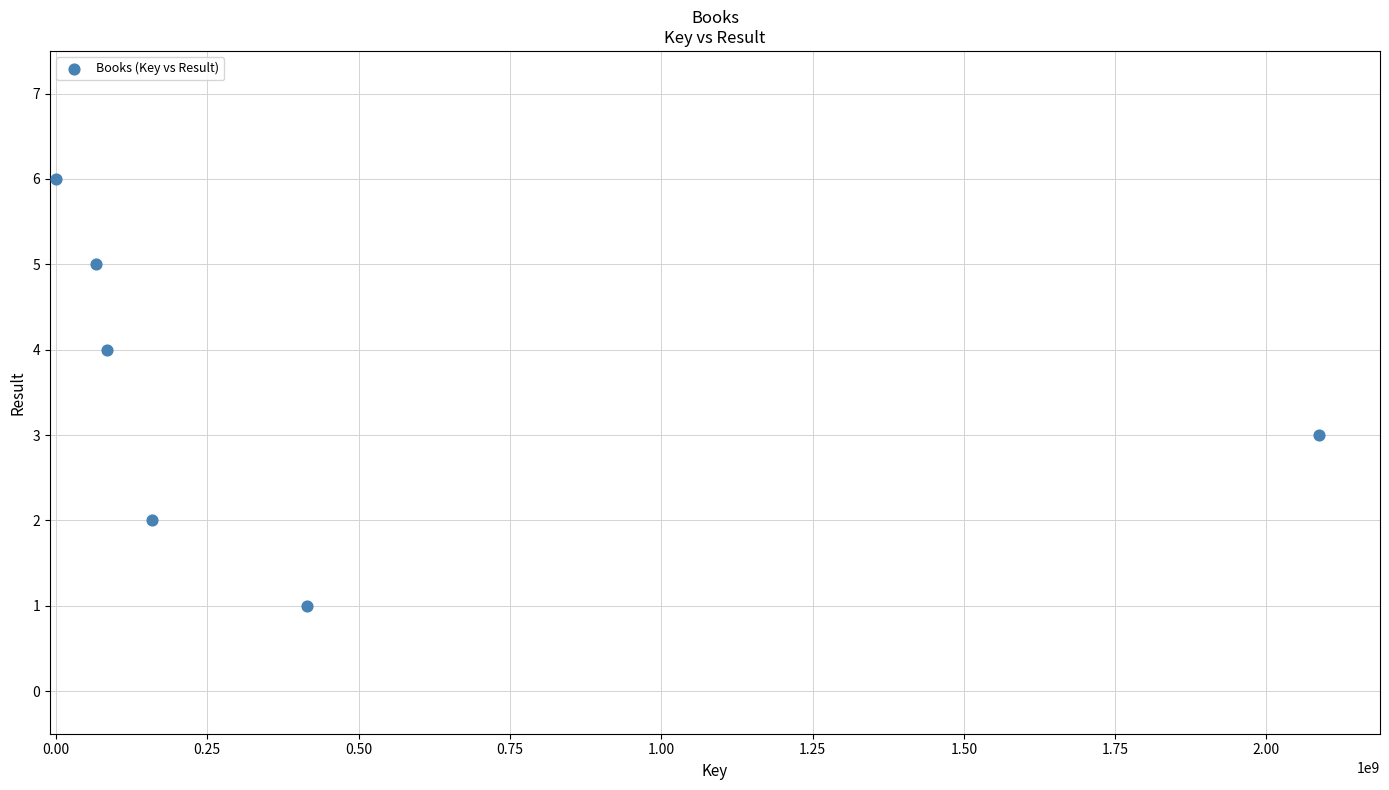

What is the range of Y values (max minus min)?

5